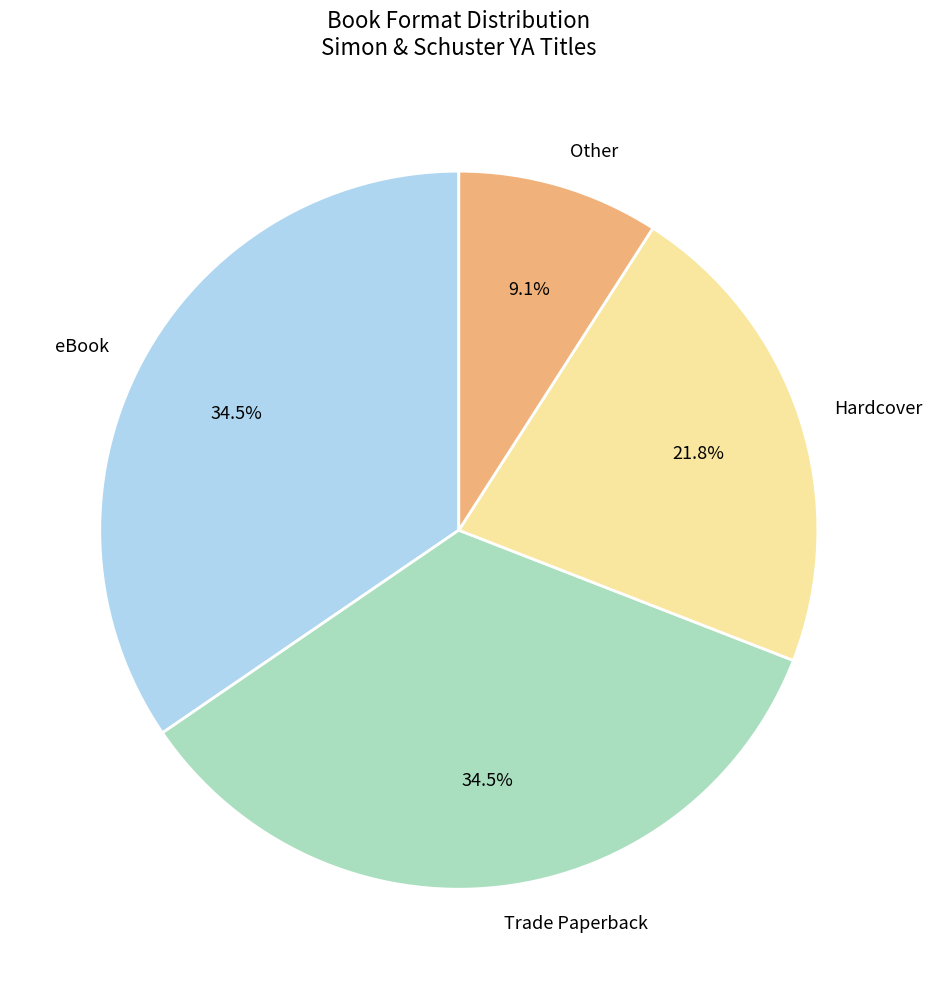

Which category has the smallest portion of the pie?

Other